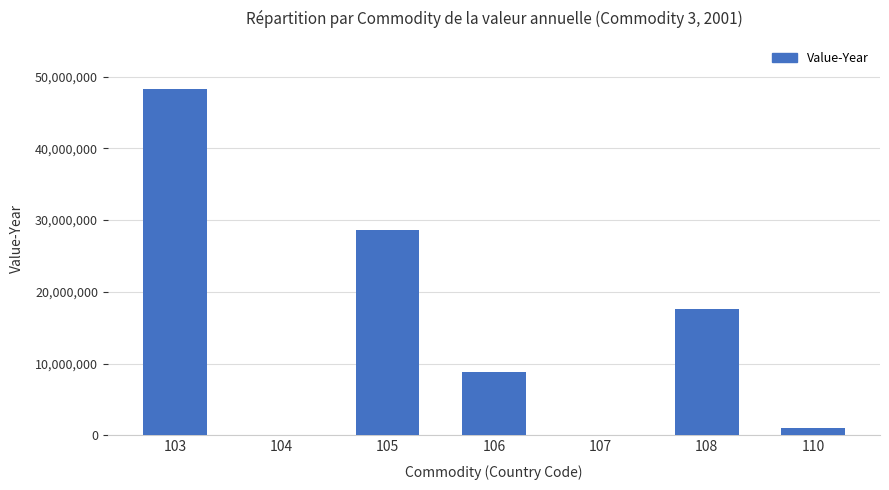

What is the greatest value displayed?

48221593